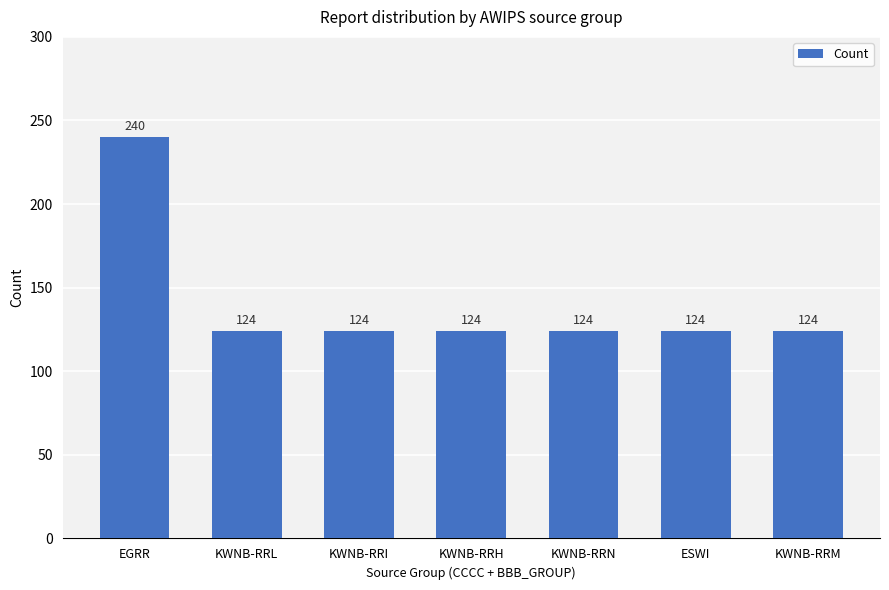

What value does the data have at EGRR?

240